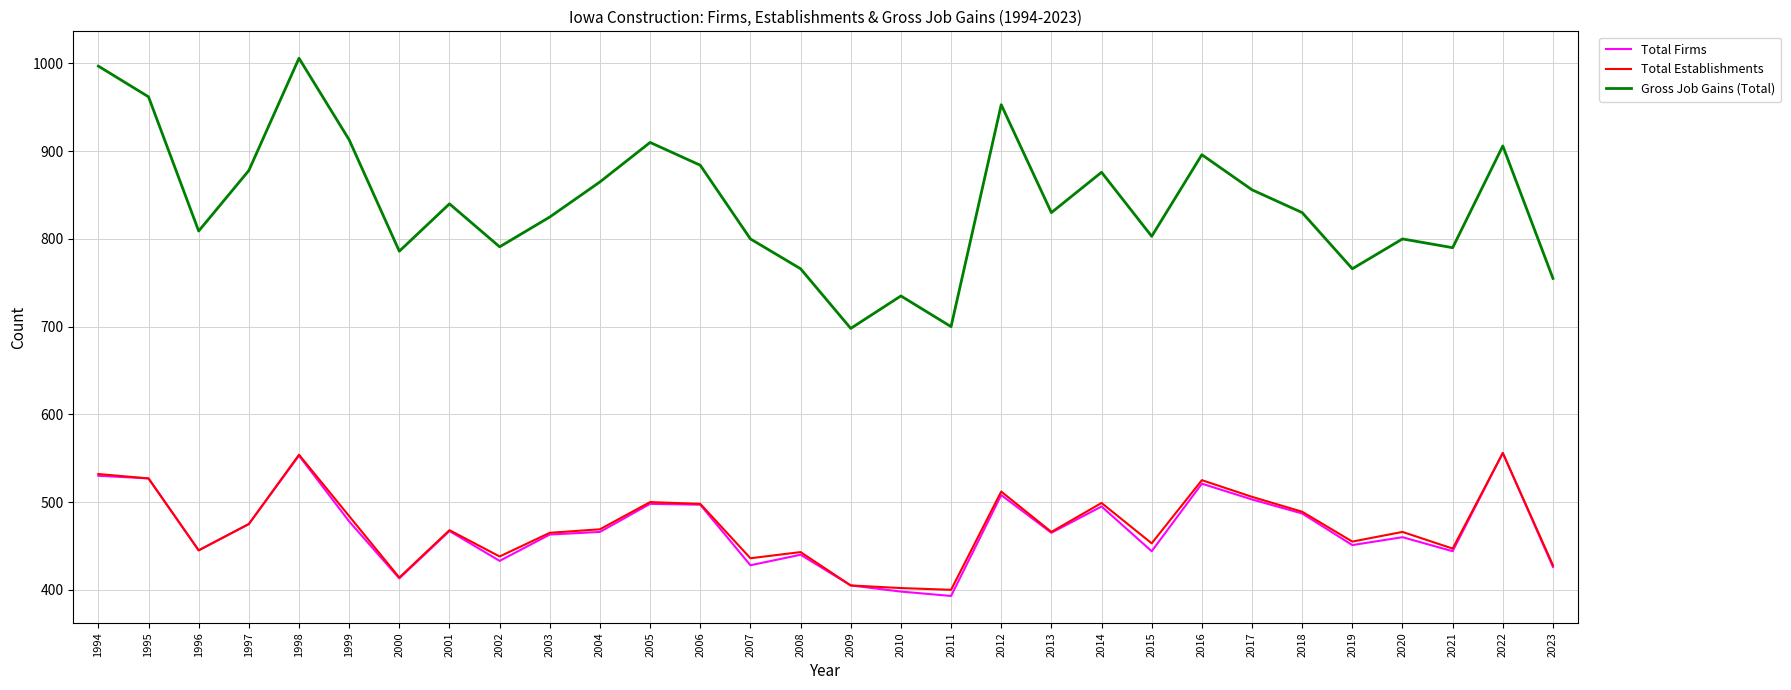

True or false: Gross Job Gains (Total) has a value of 876 at 2014.

True